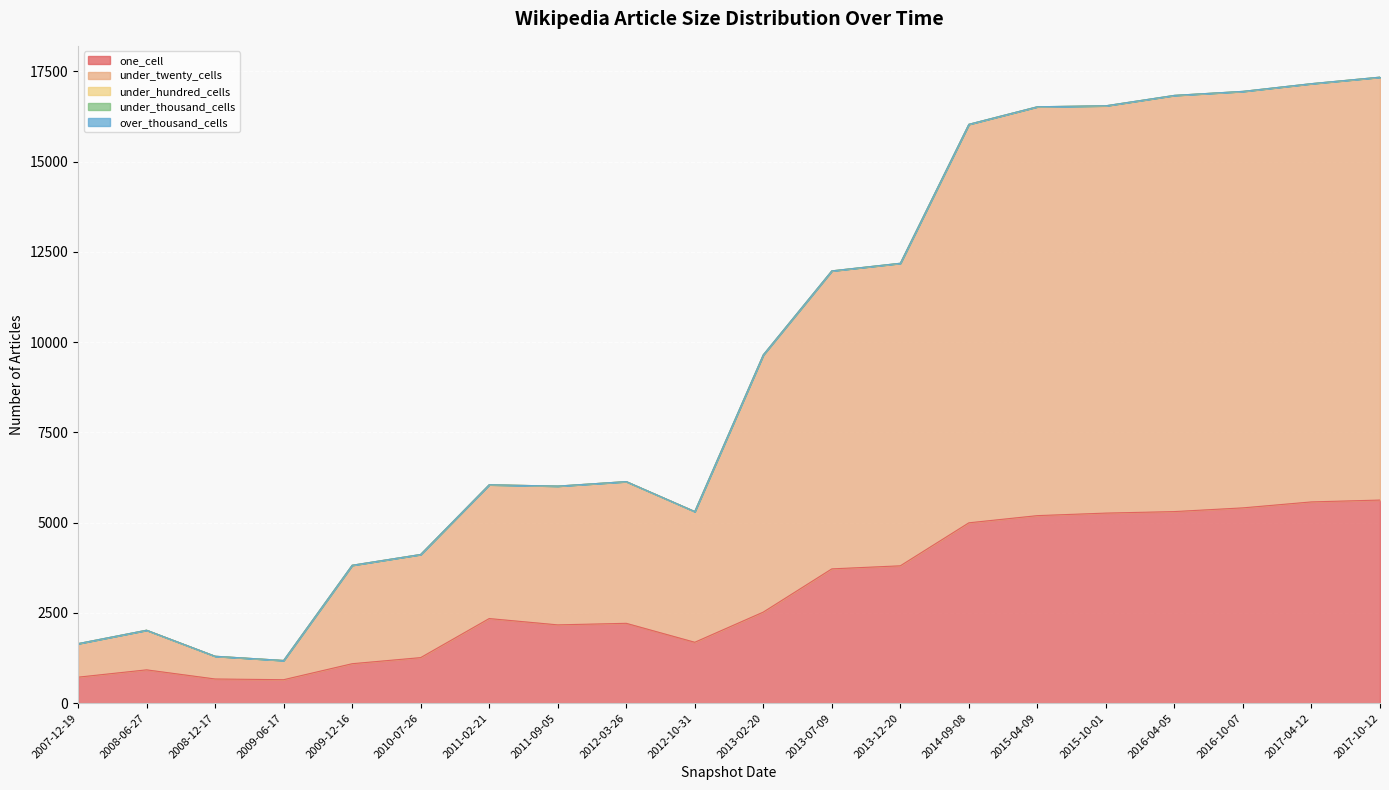

What are all the series names shown in the legend?

one_cell, under_twenty_cells, under_hundred_cells, under_thousand_cells, over_thousand_cells